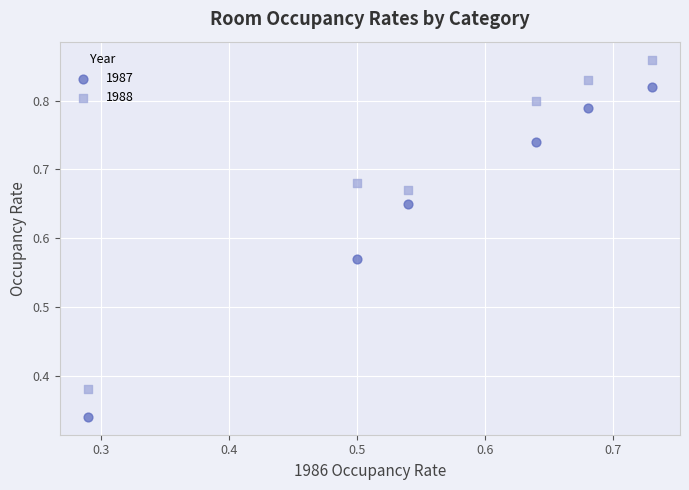

Which series reaches the maximum Y coordinate?

1988